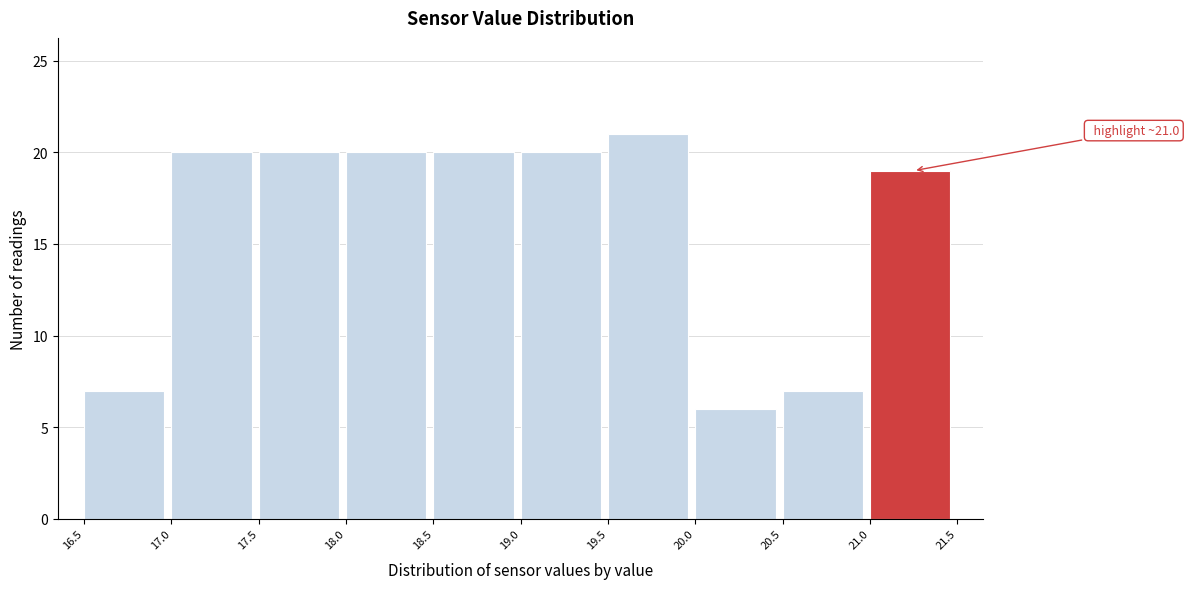

Which range on the x-axis has the tallest bar?

19.5 to 20.0